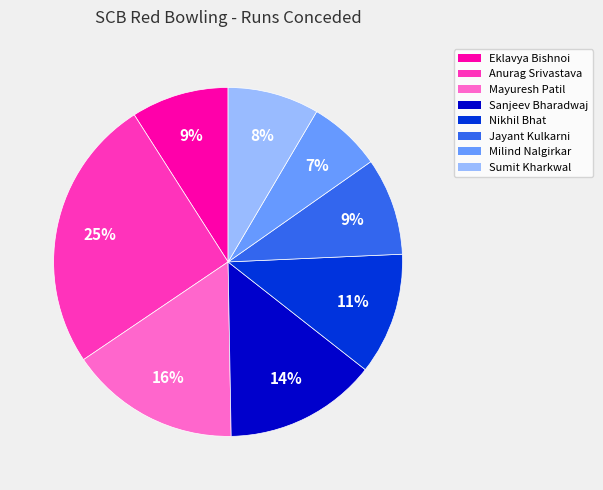

Does Mayuresh Patil represent more than half of the total?

No